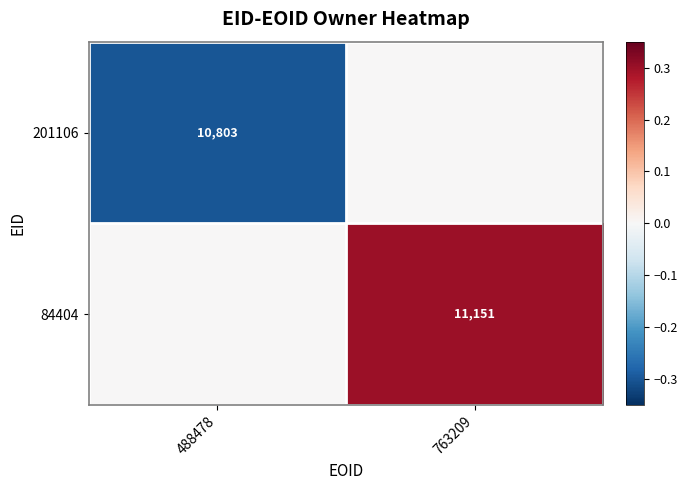

True or false: 201106 has a value of 17277 at 488478.

False